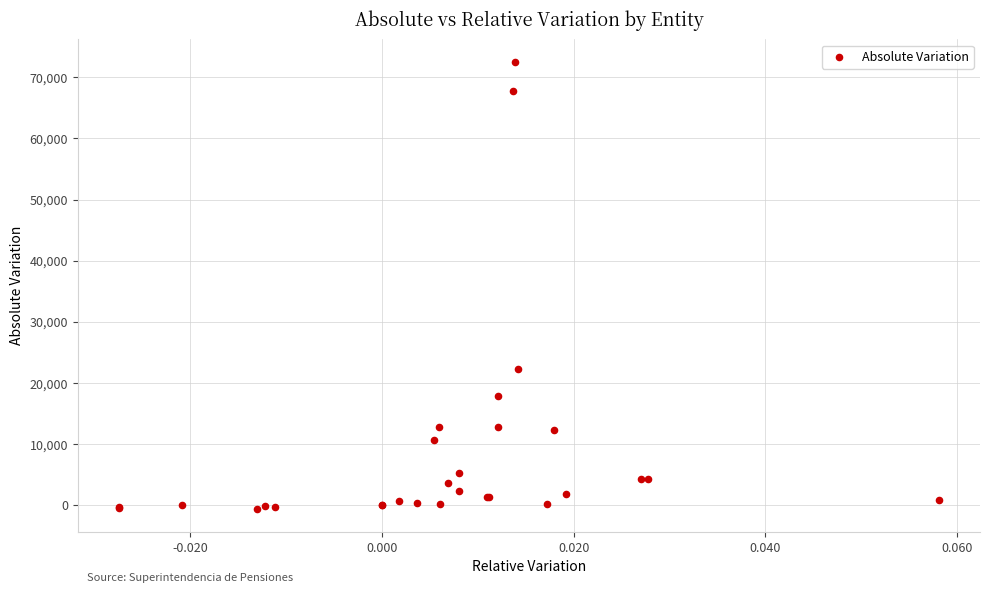

What Y value in the scatter plot is closest to 35936?

22343